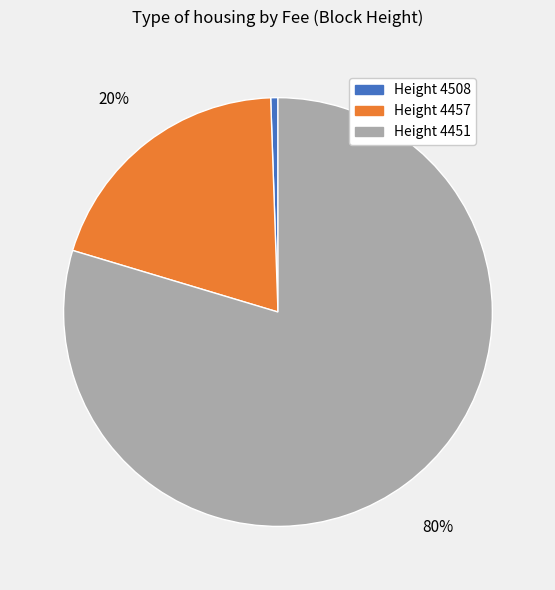

Which has a higher value, Height 4457 or Height 4508?

Height 4457